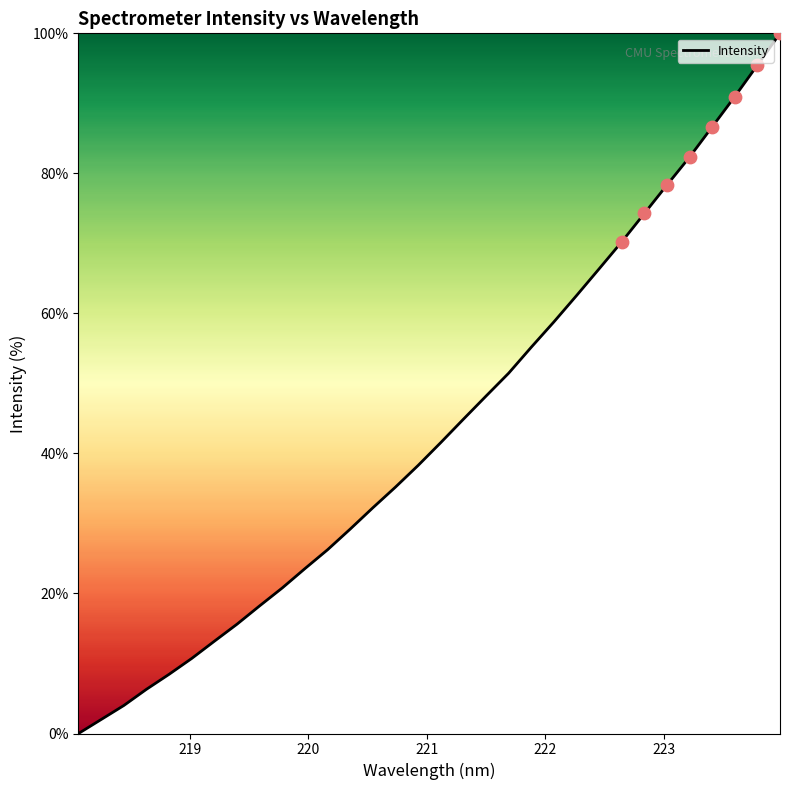

What is the greatest value displayed?

100.0